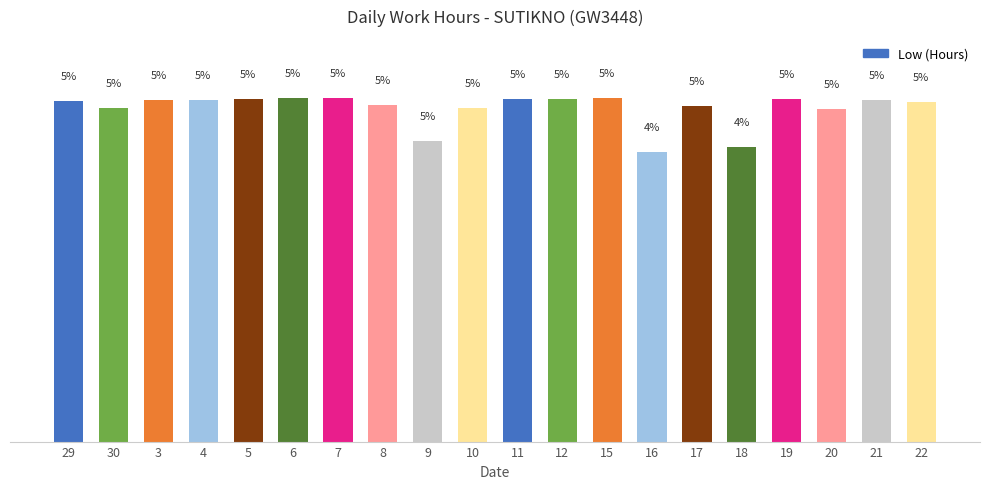

Reading right to left, transcribe all the data shown in this chart.

5.1	5.1	5.0	5.1	4.4	5.0	4.3	5.2	5.1	5.1	5.0	4.5	5.0	5.2	5.2	5.1	5.1	5.1	5.0	5.1